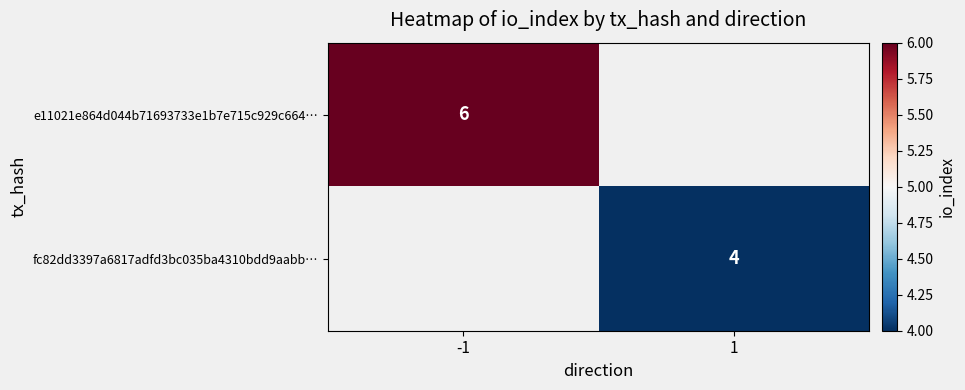

Is it true that e11021e864d044b71693733e1b7e715c929c664… equals 6 at -1?

True